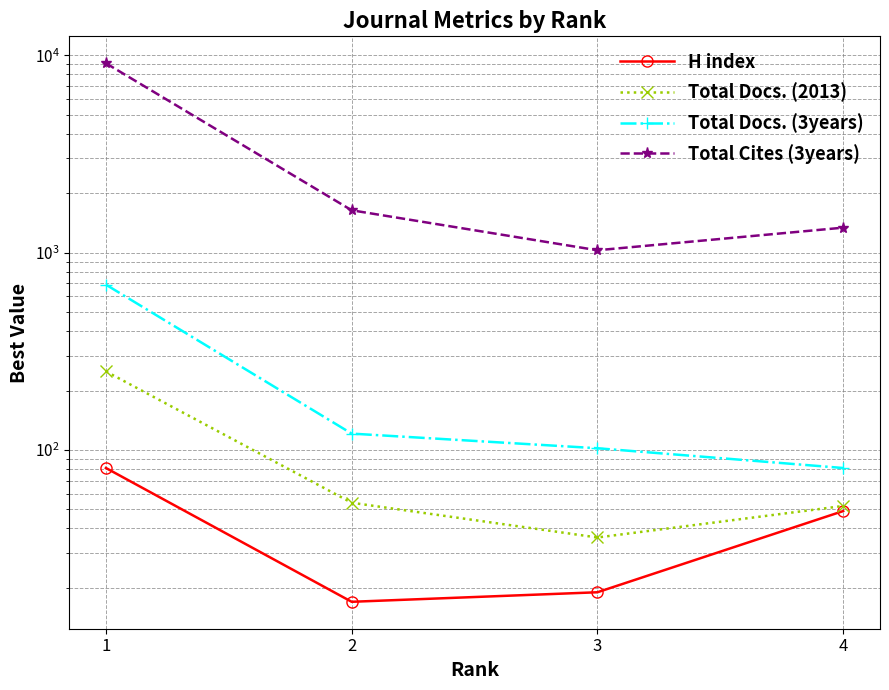

What is the value of the Total Docs. (2013) point at the 1st from the left?

250